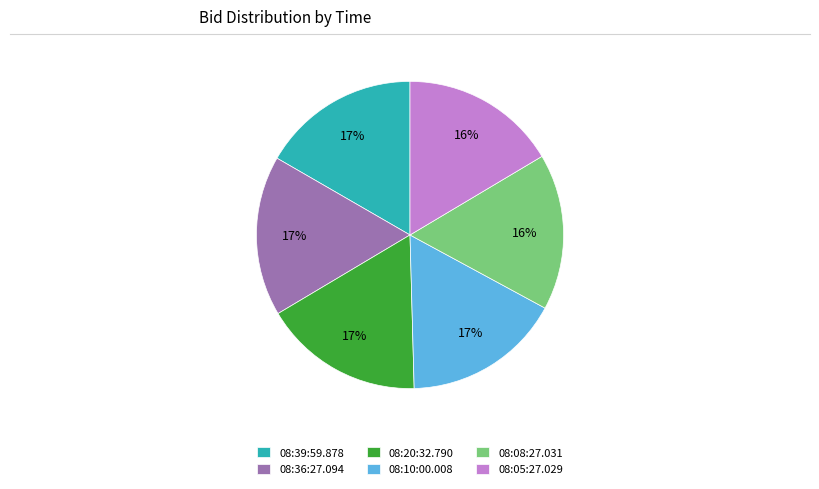

Is there any slice that represents more than half of the pie?

No